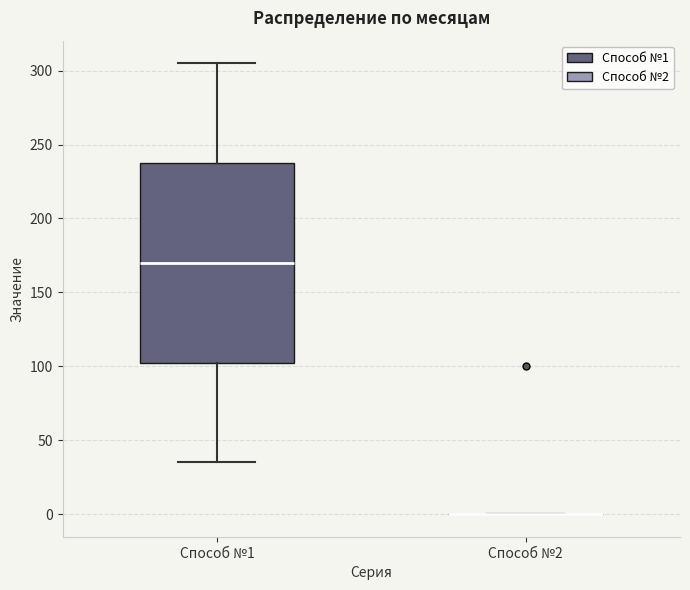

Comparing the boxes themselves (not the whiskers), which one is the tallest?

Способ №1